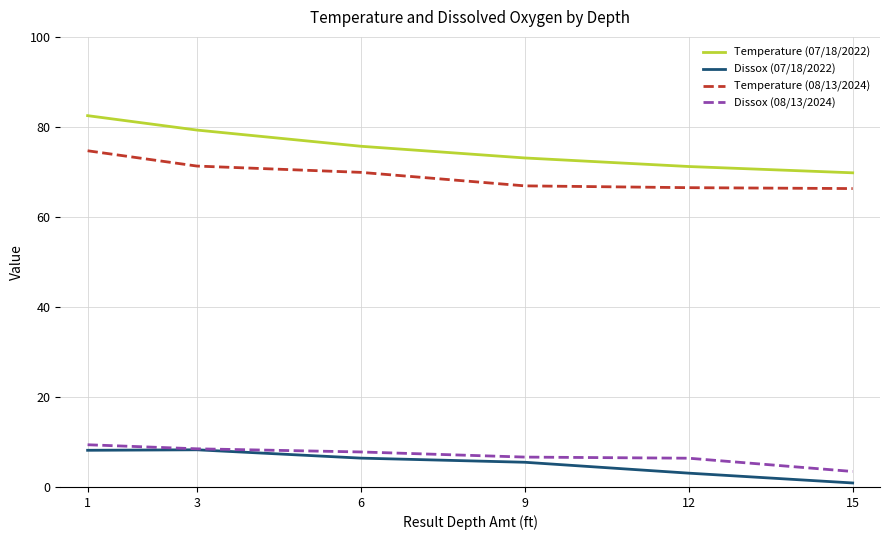

What are all the series names shown in the legend?

Temperature (07/18/2022), Dissox (07/18/2022), Temperature (08/13/2024), Dissox (08/13/2024)